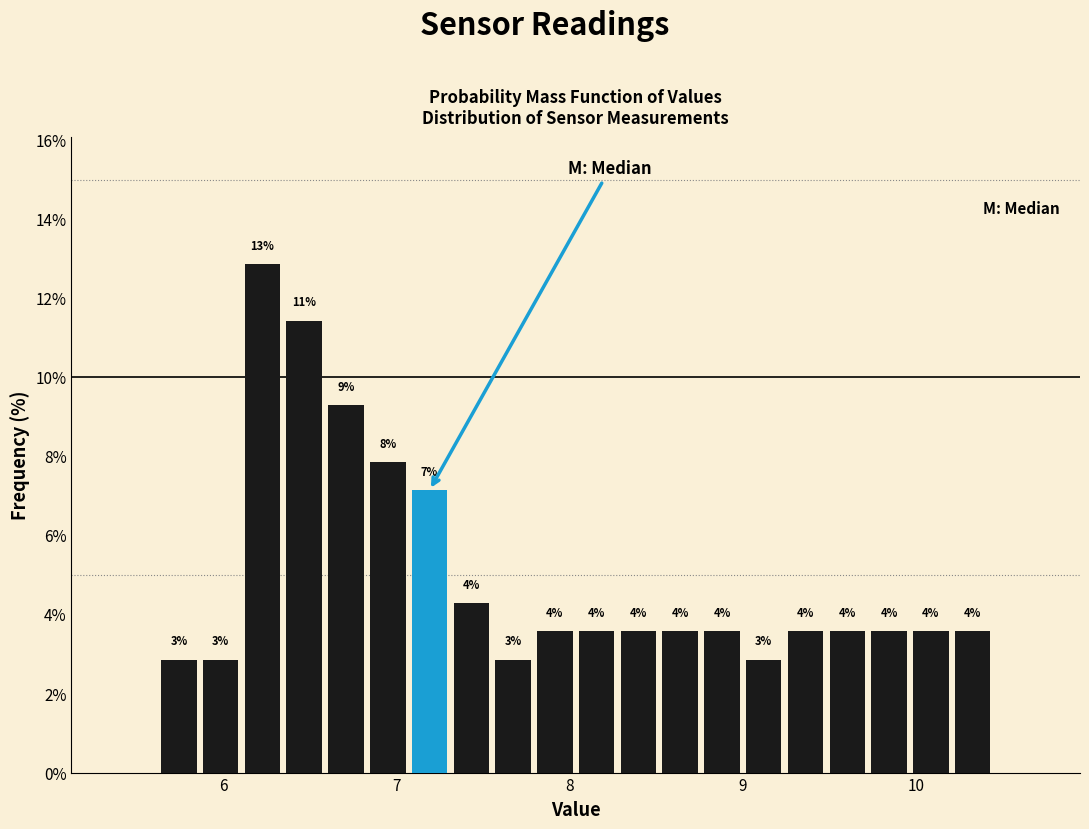

Around what value on the x-axis is the tallest bar? Give the approximate position of its centre, as read against the axis.

6.2